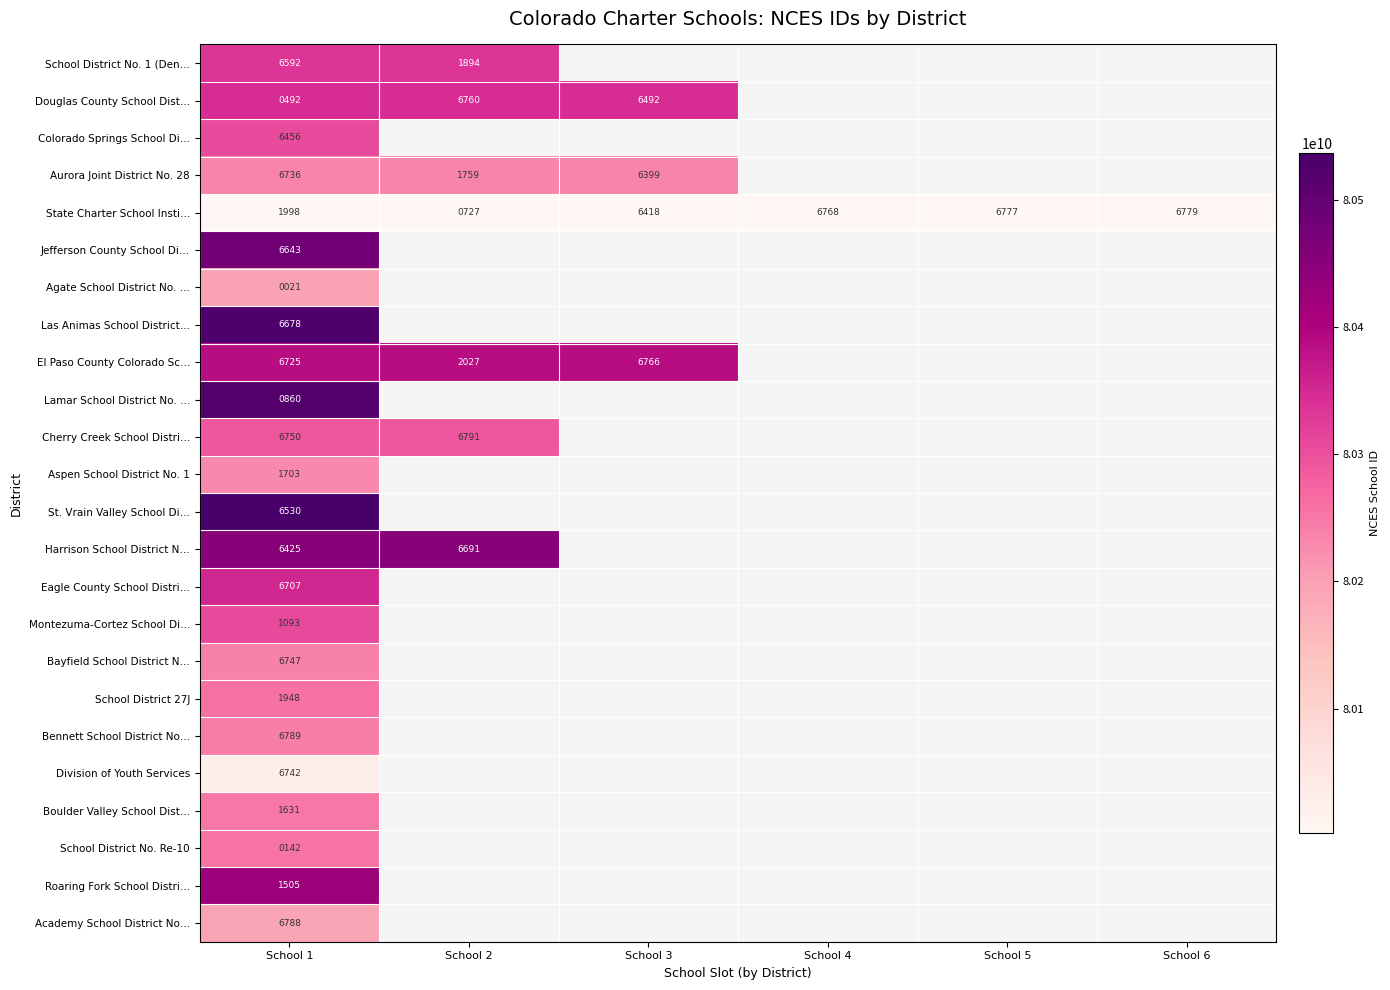

The value of Harrison School District N… at School 1 is 6425. True or false?

True